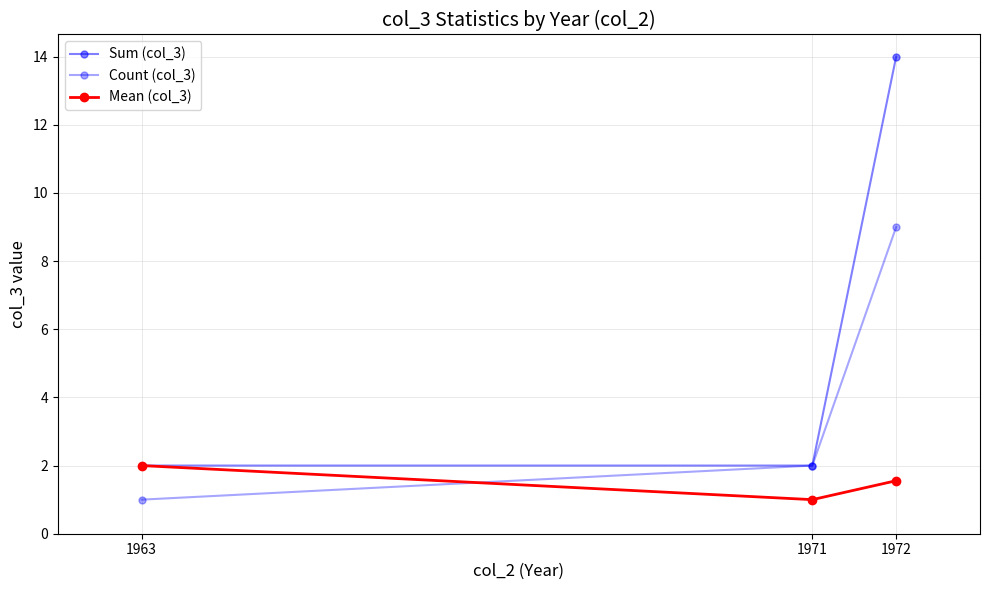

Reading right to left, extract all data points from this chart.

Sum (col_3): 14.0	2.0	2.0
Count (col_3): 9.0	2.0	1.0
Mean (col_3): 1.6	1.0	2.0